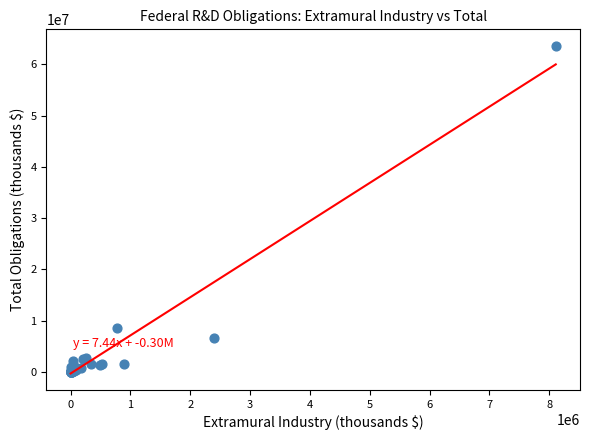

What Y value in the scatter plot is closest to 31822969?

8641533.2